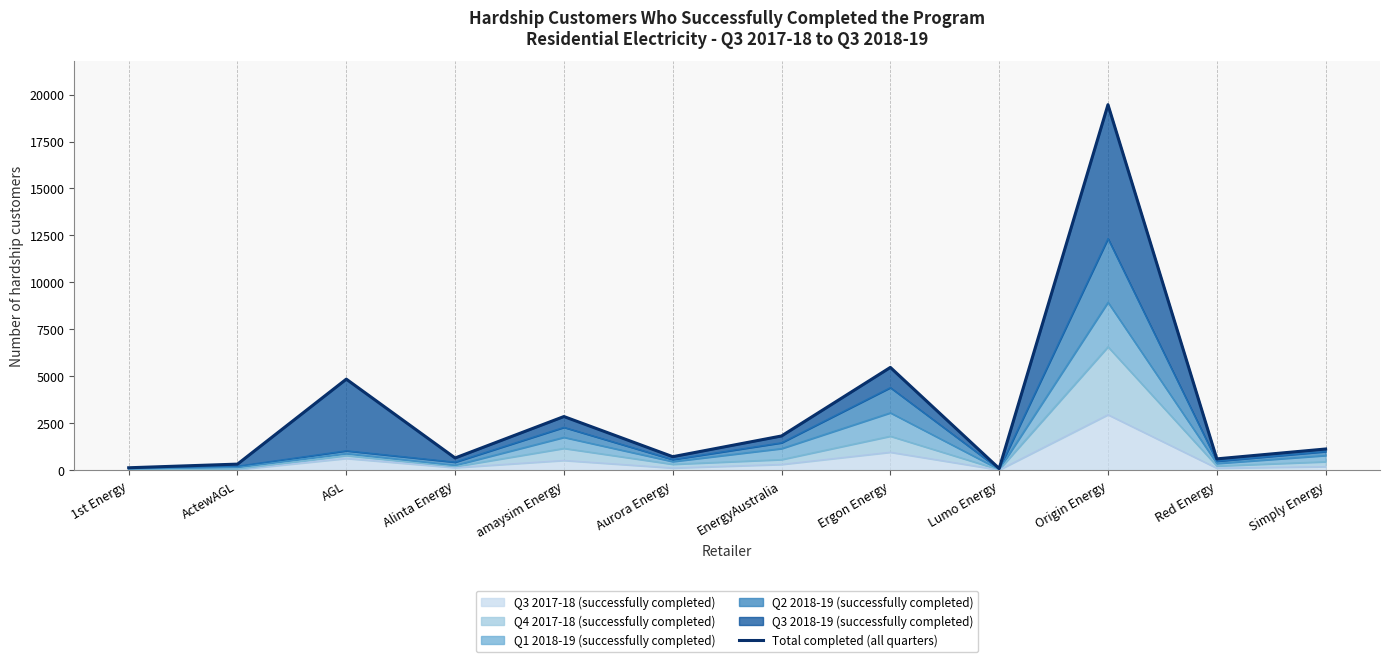

How many values are below 1135?

6